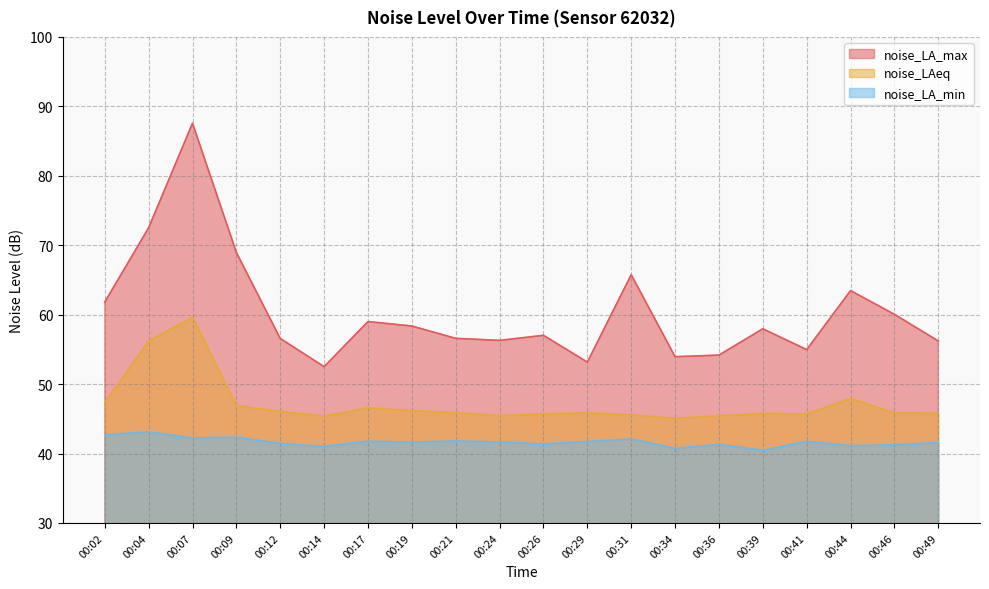

Read the noise_LA_max value at 00:04.

72.5